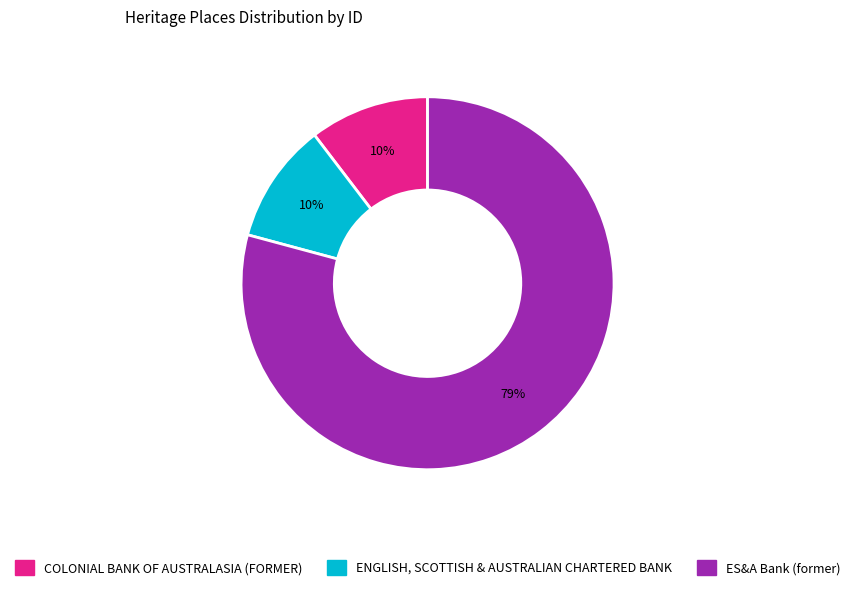

Do ES&A Bank (former) and ENGLISH, SCOTTISH & AUSTRALIAN CHARTERED BANK together represent more than half of the pie?

Yes